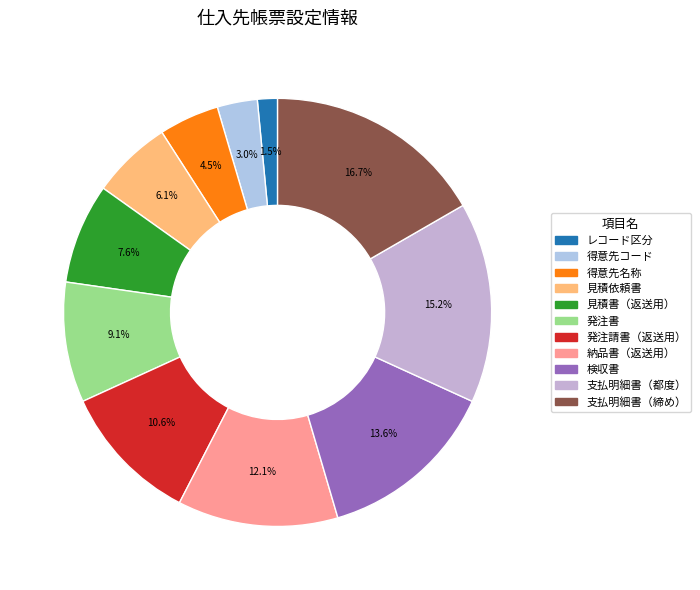

Count the number of slices in the pie.

11